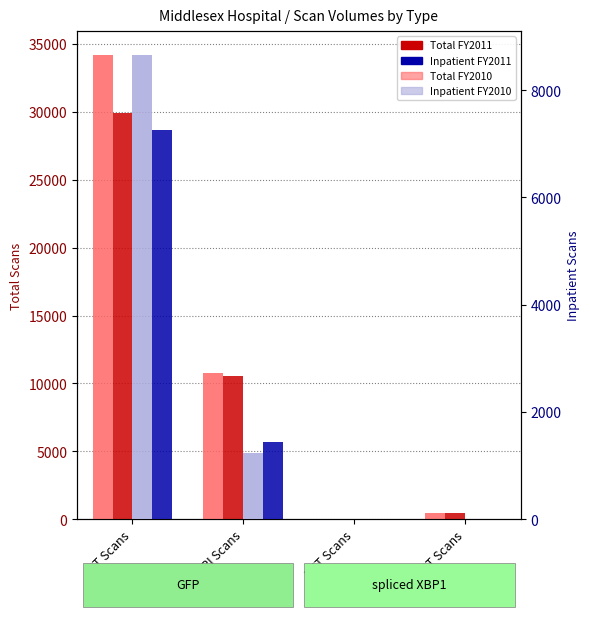

The FY 2010 series shows 738 at PET/CT Scans. True or false?

False